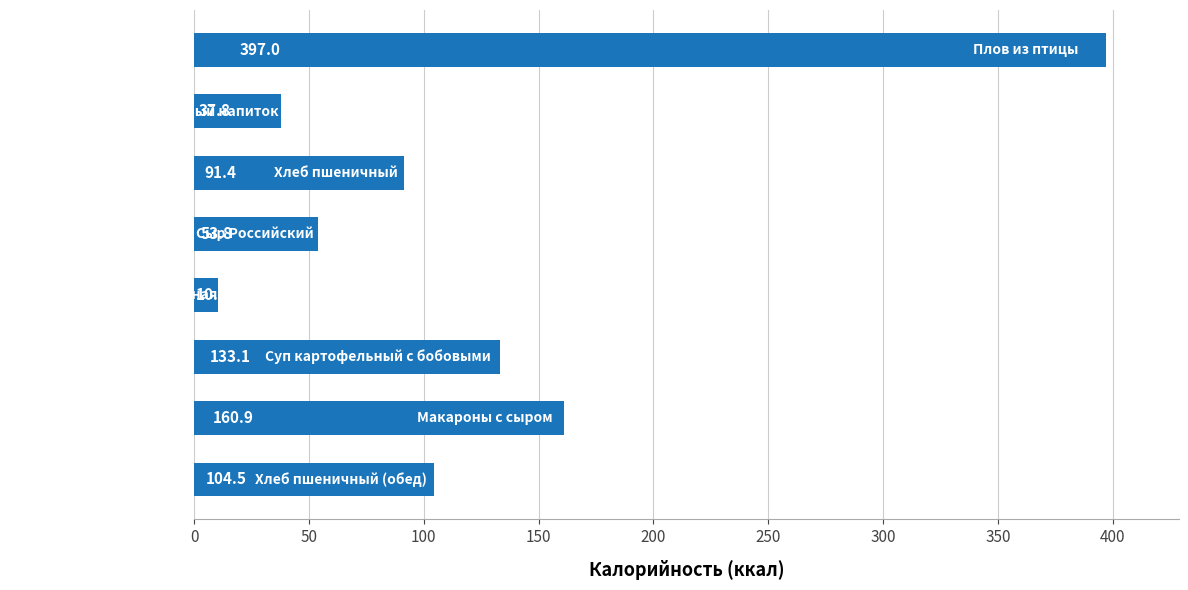

What is the maximum value shown in the chart?

397.0